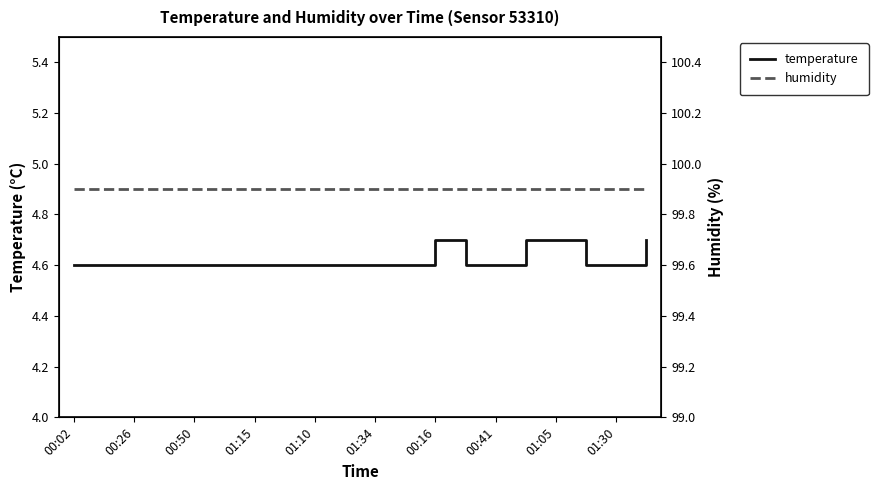

Does the chart have visible grid lines?

No